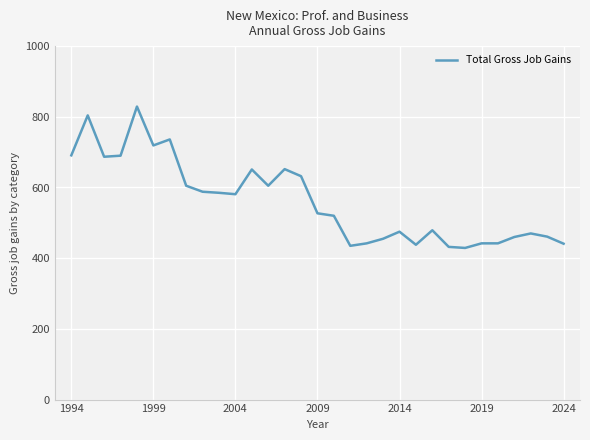

What is the difference between the maximum and minimum values?

400